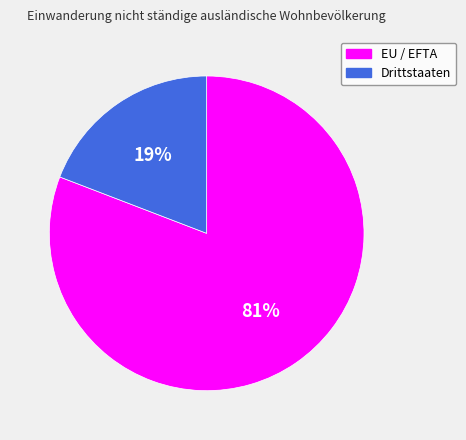

Is there any slice that represents more than half of the pie?

Yes